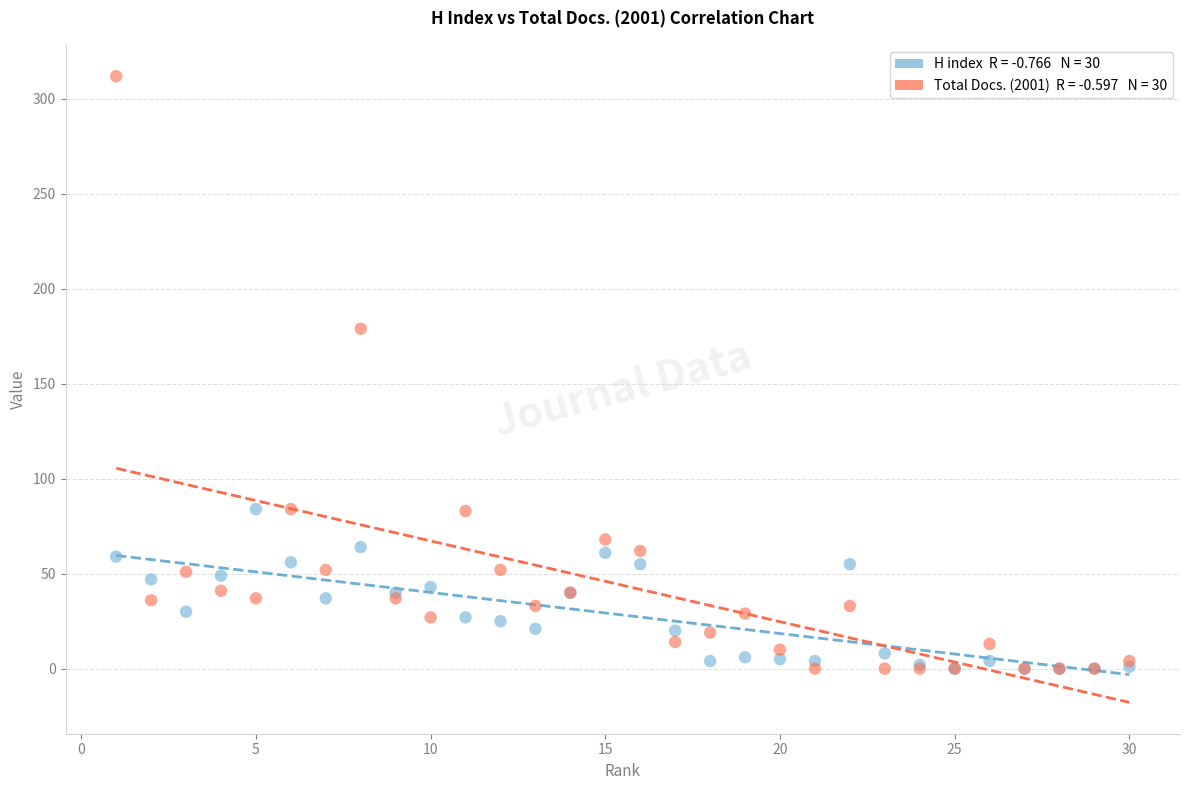

Across all series, what Y value is closest to 156?

179